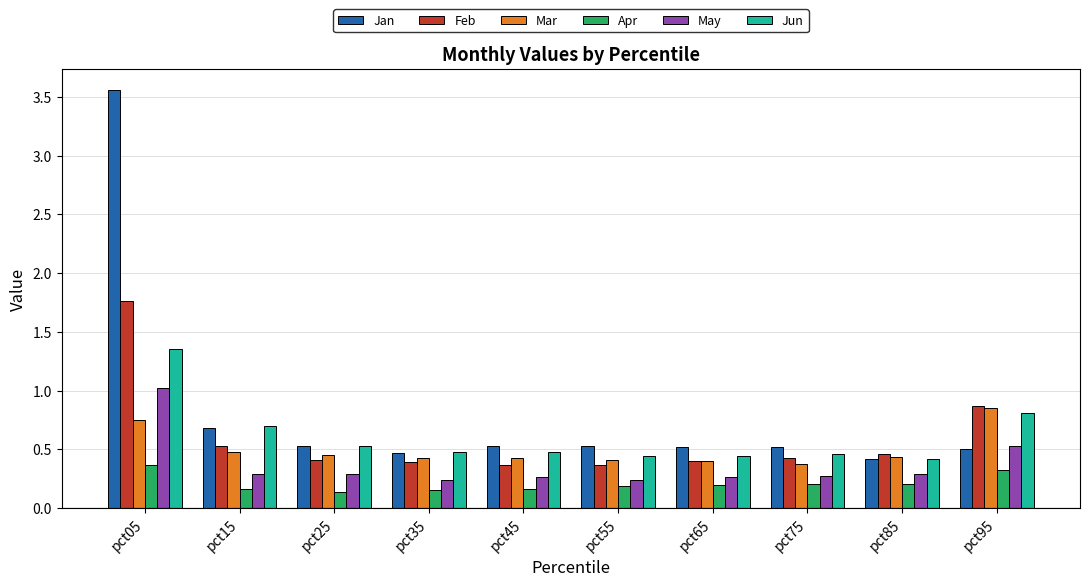

At which category is the sum across all series the highest?

pct05